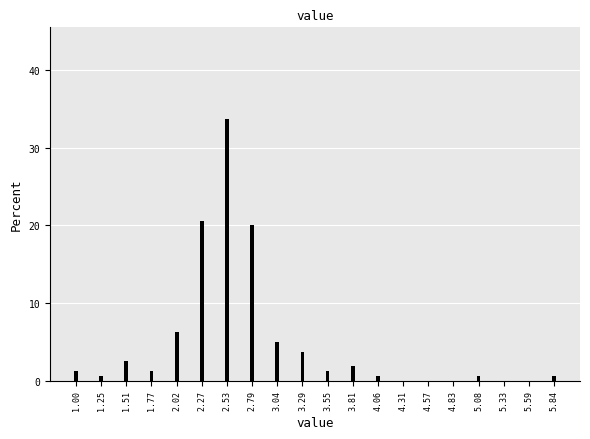

Is it true that the value at 2.53 is 33.8?

True